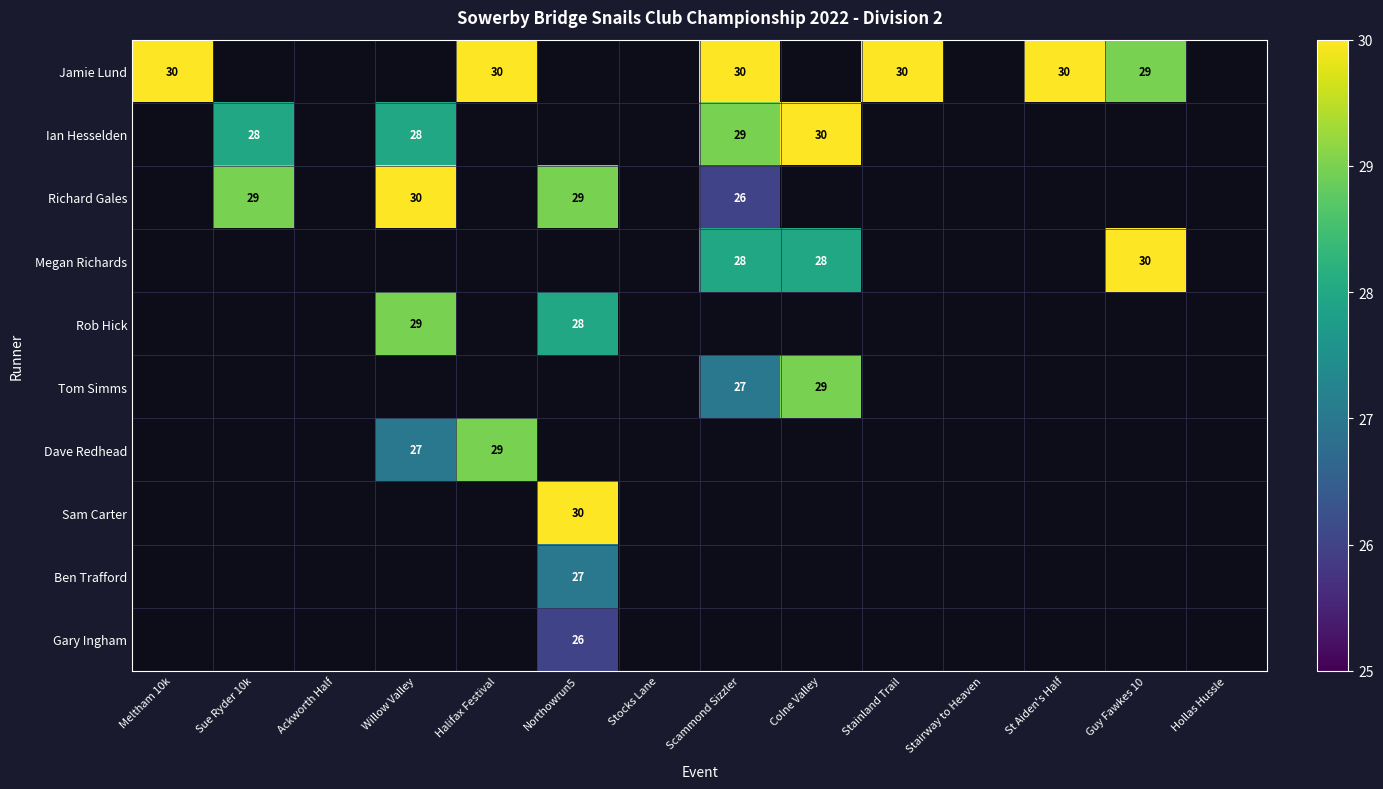

At how many categories does at least one series exceed 29?

9